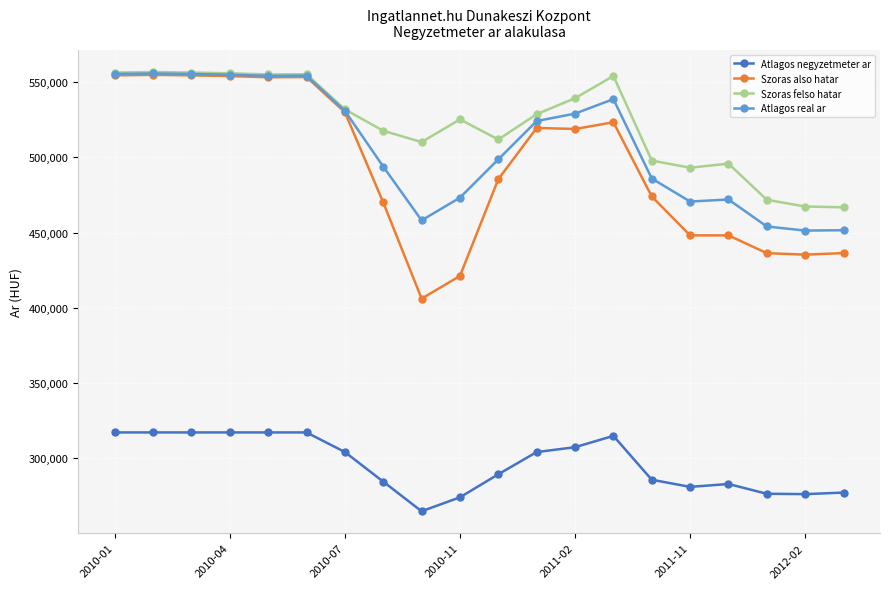

What is the value of the Atlagos negyzetmeter ar point at the 7th from the left?

304140